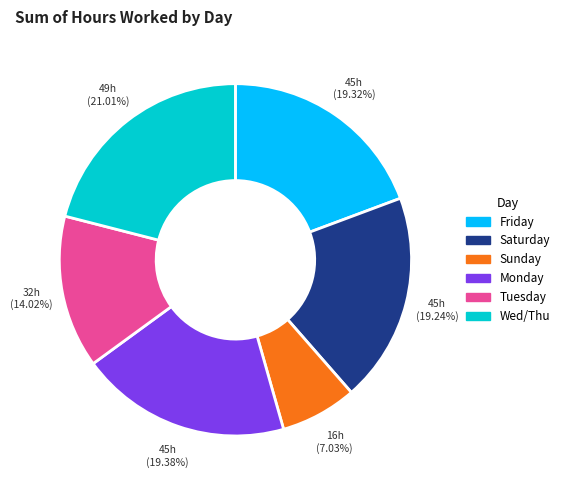

Is there any slice that represents more than half of the pie?

No